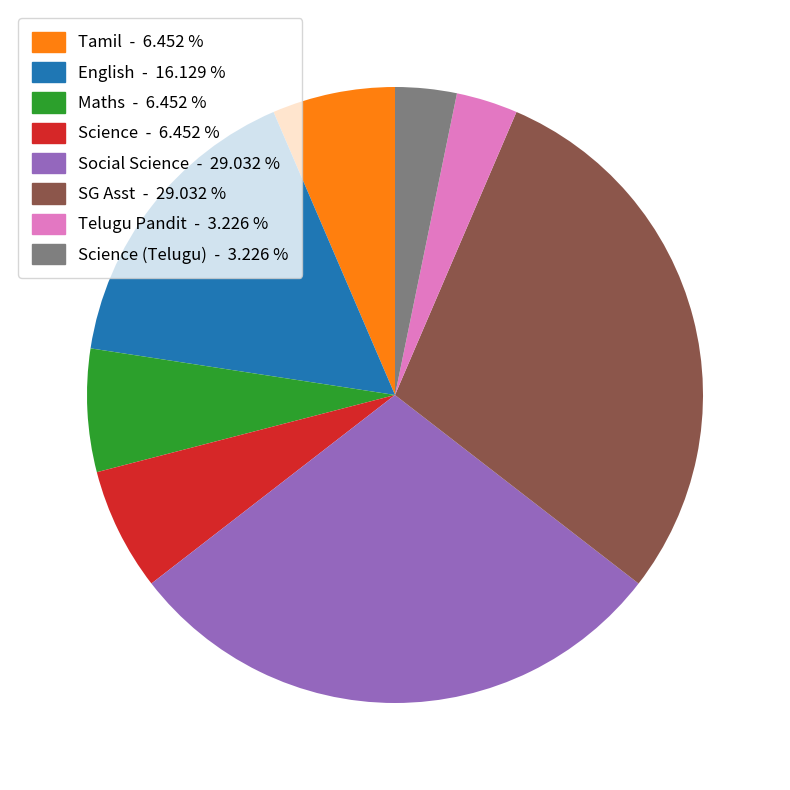

Combined, do Science - 6.452 % and Maths - 6.452 % account for over 50%?

No